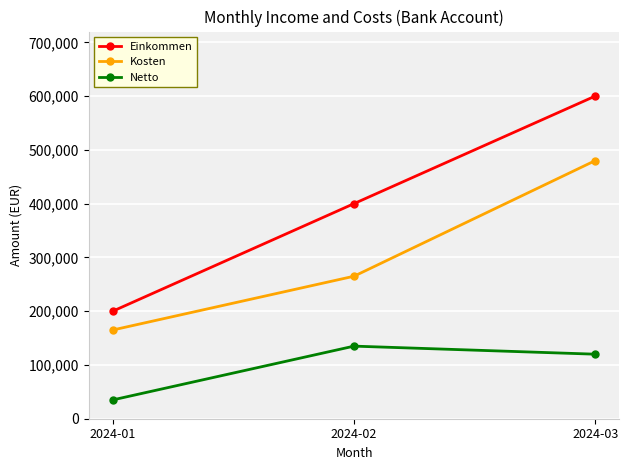

Reading right to left, what are all the values shown in this chart?

Einkommen: 2024-03=600000	2024-02=400000	2024-01=200000
Kosten: 2024-03=480000	2024-02=265000	2024-01=165000
Netto: 2024-03=120000	2024-02=135000	2024-01=35000